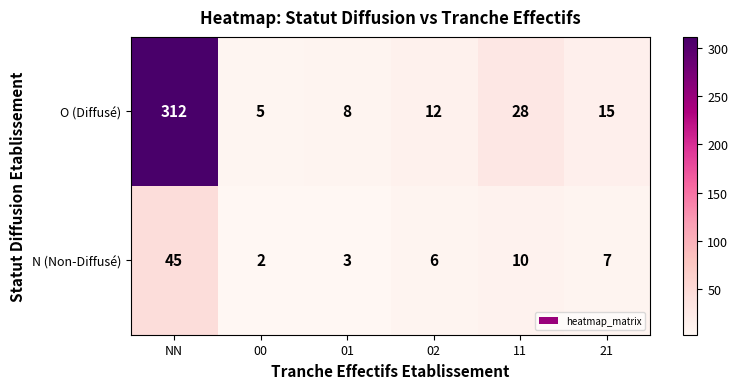

How many data points does each series have?

6